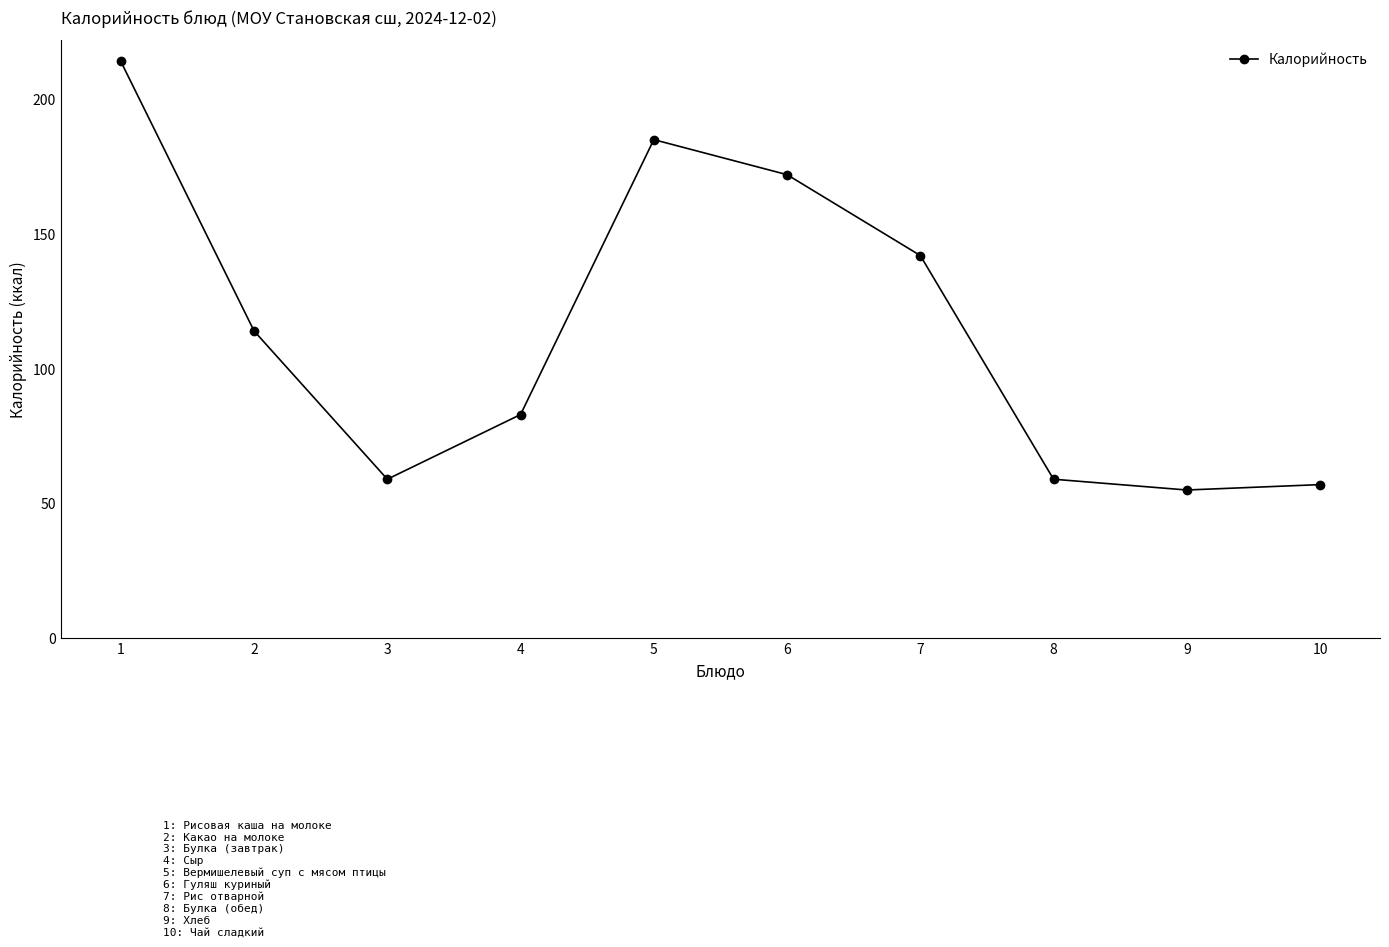

At which category does the data reach its first local valley?

3